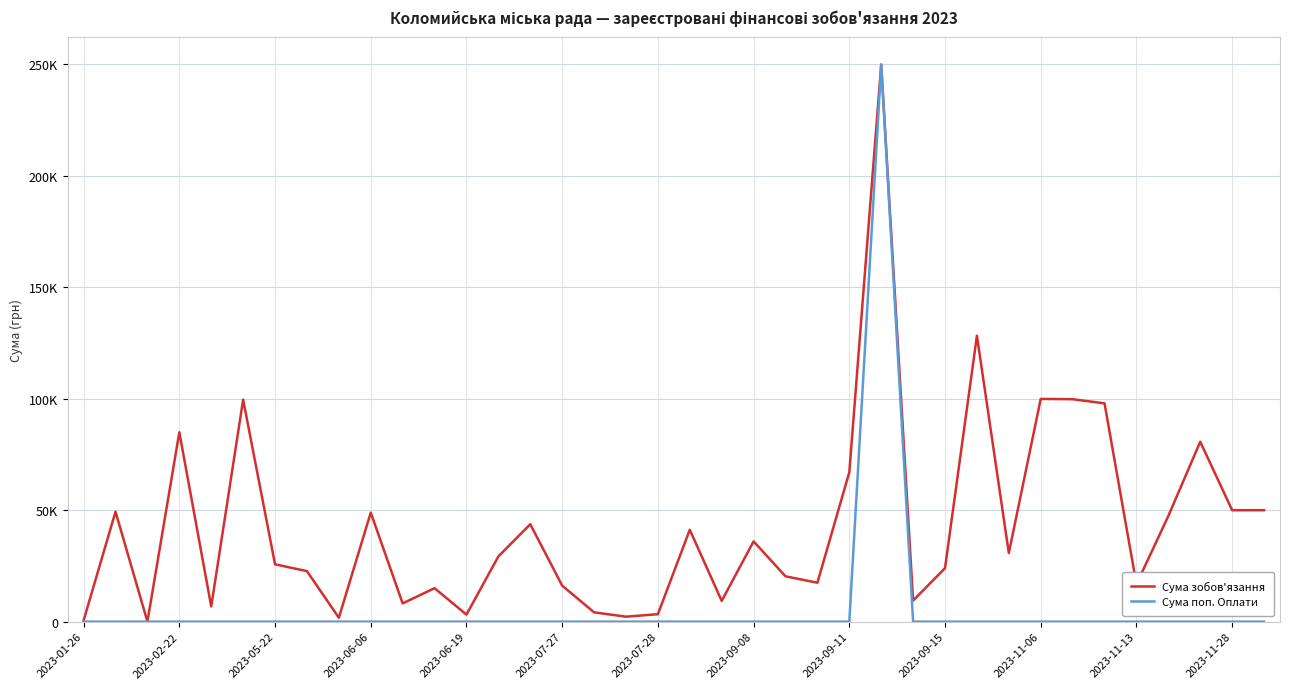

True or false: Сума поп. Оплати and Сума зобов'язання cross at least once.

False